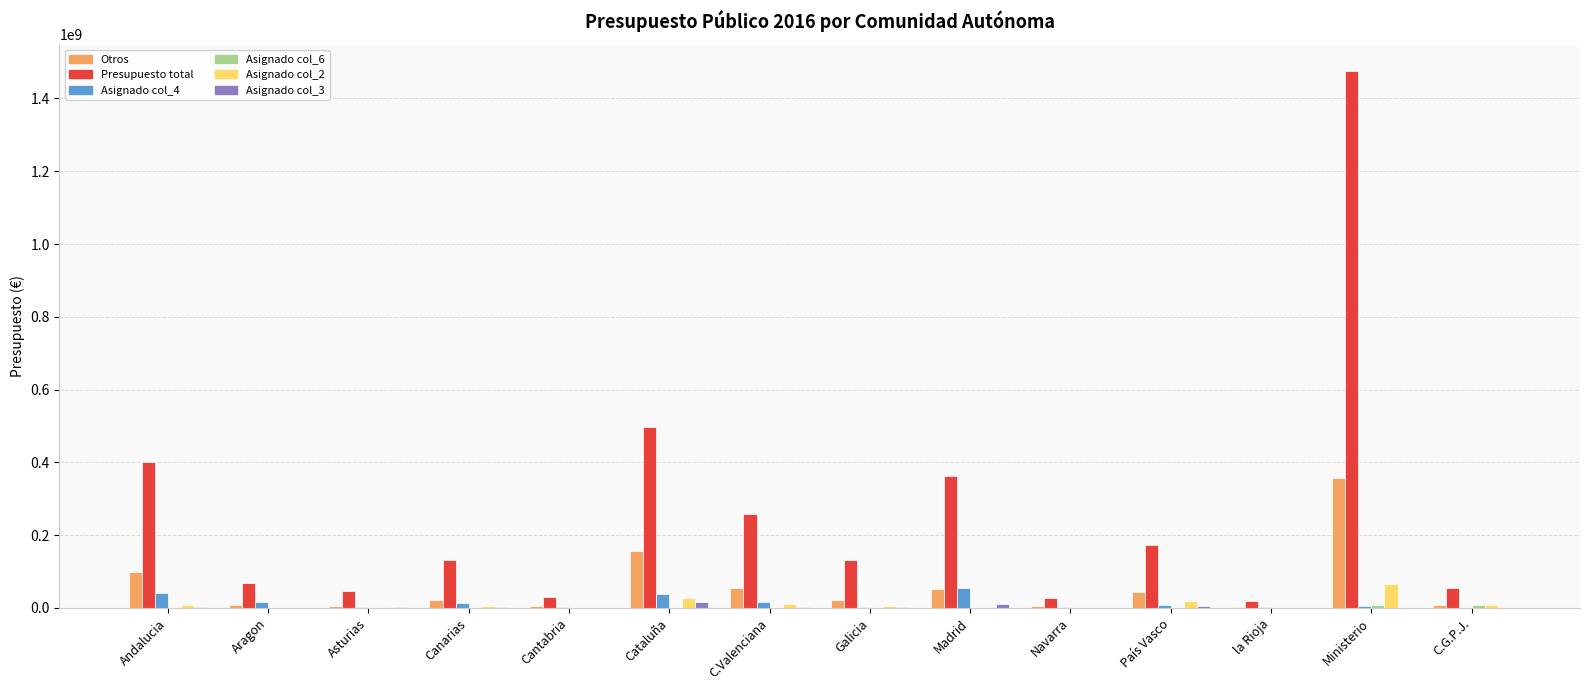

What is the maximum value shown in the chart?

1474274270.0